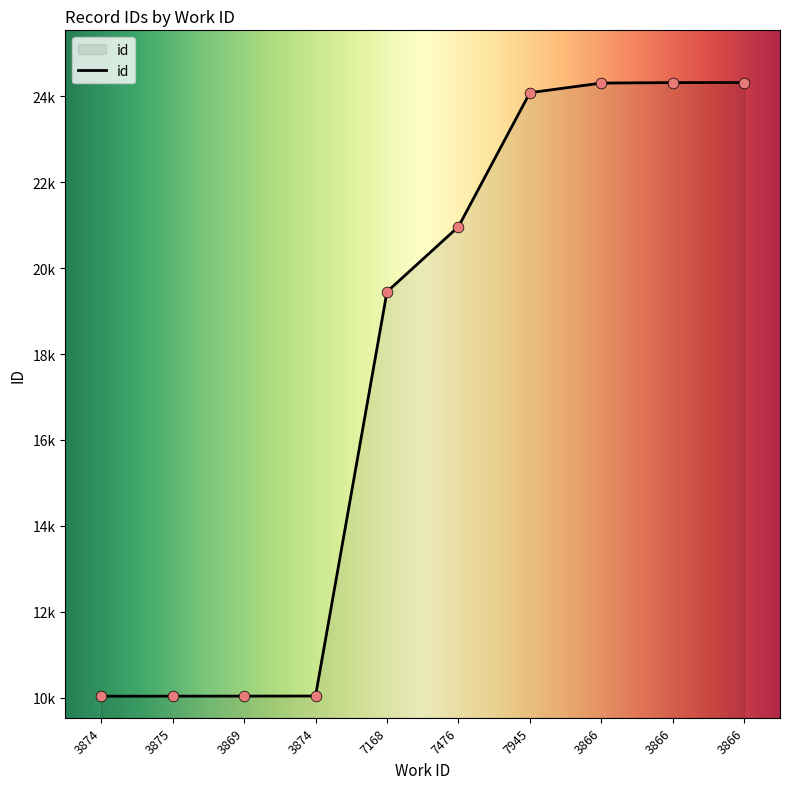

What is the change in value from 3875 to 3866?

+14291